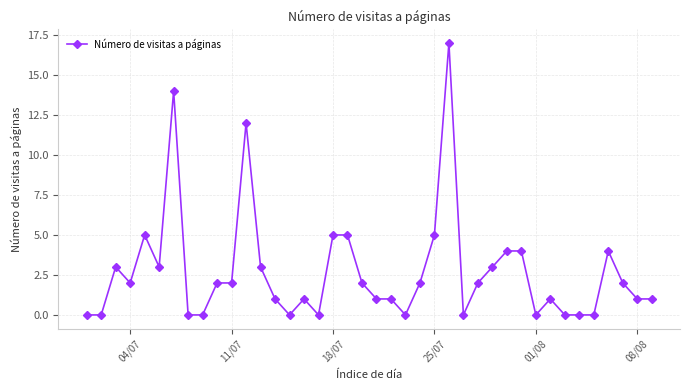

What is the greatest value displayed?

17